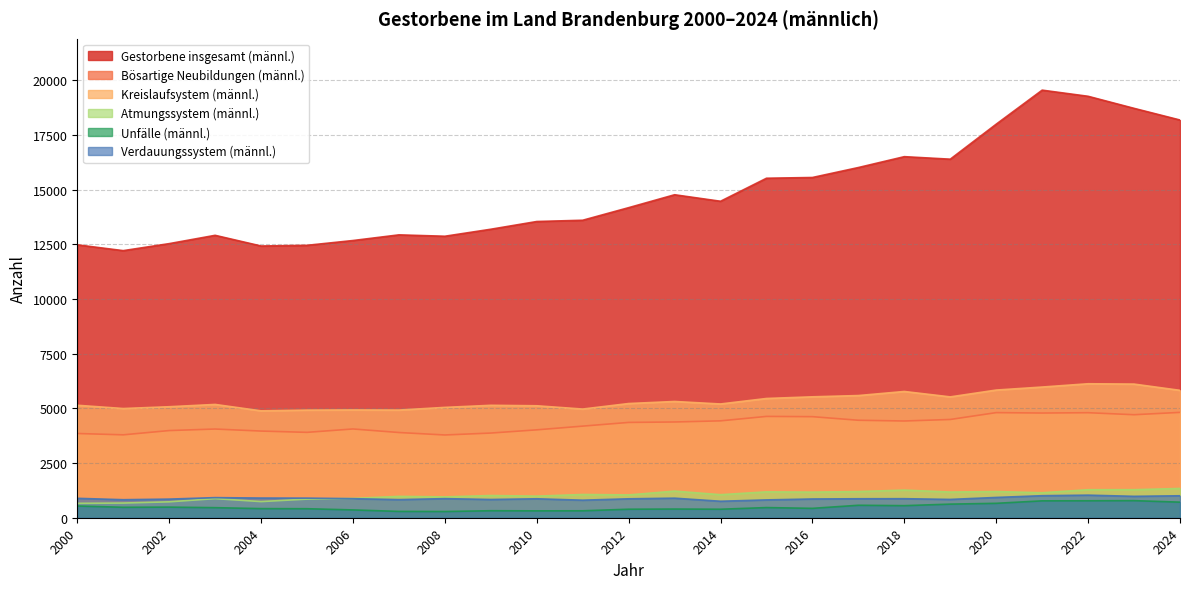

True or false: Gestorbene insgesamt (männl.) has more than 2 points higher than both neighbors.

True